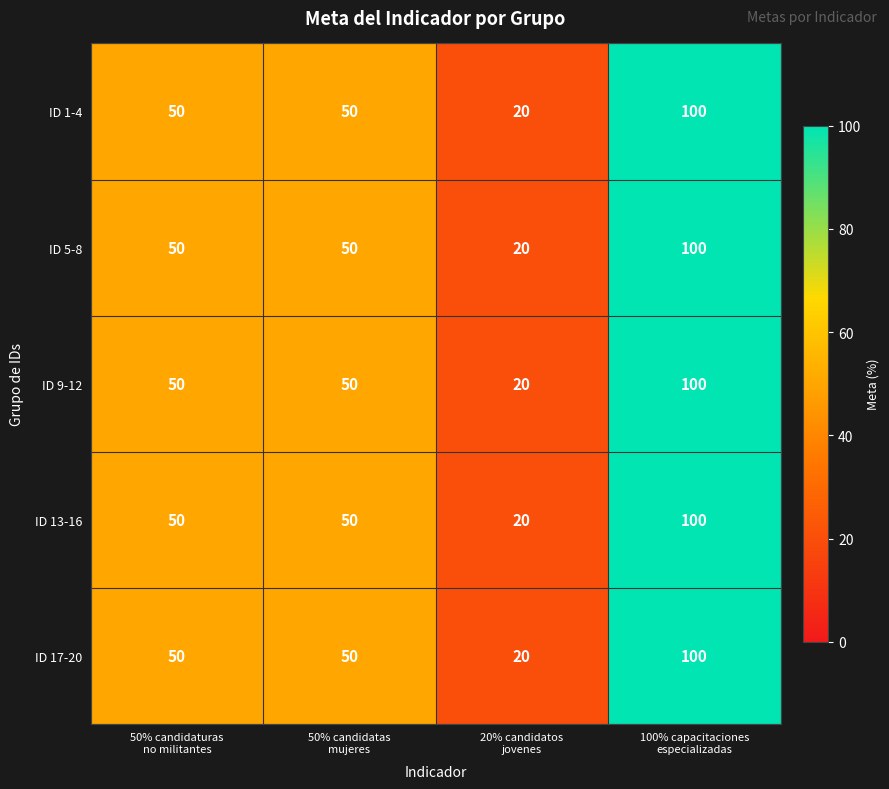

Count the number of categories in the chart.

4